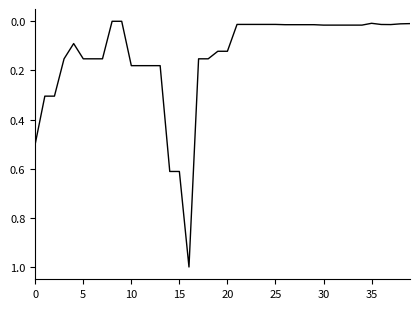

What is the difference between the maximum and minimum values?

1.0